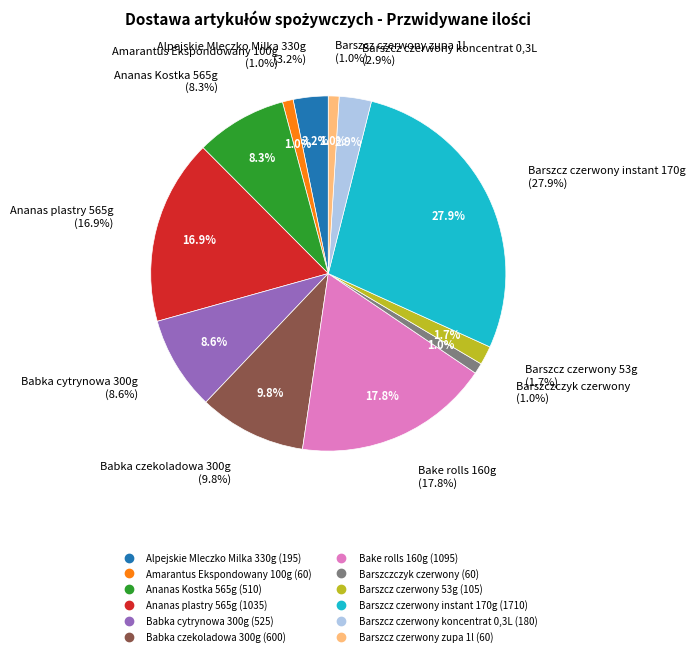

To the nearest percent, what portion does Barszcz czerwony koncentrat 0,3L represent?

3%